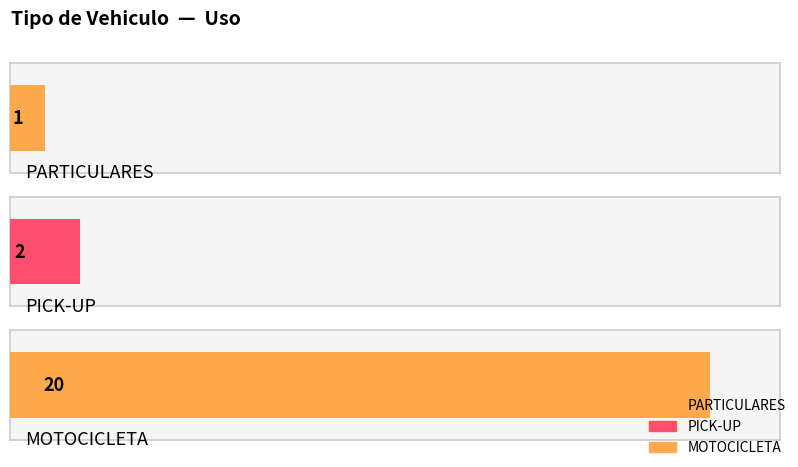

What is the average value?

8